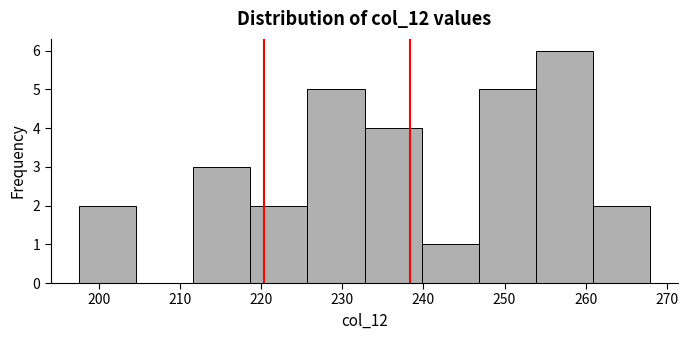

Over which range of the x-axis is the bar tallest?

254 to 261